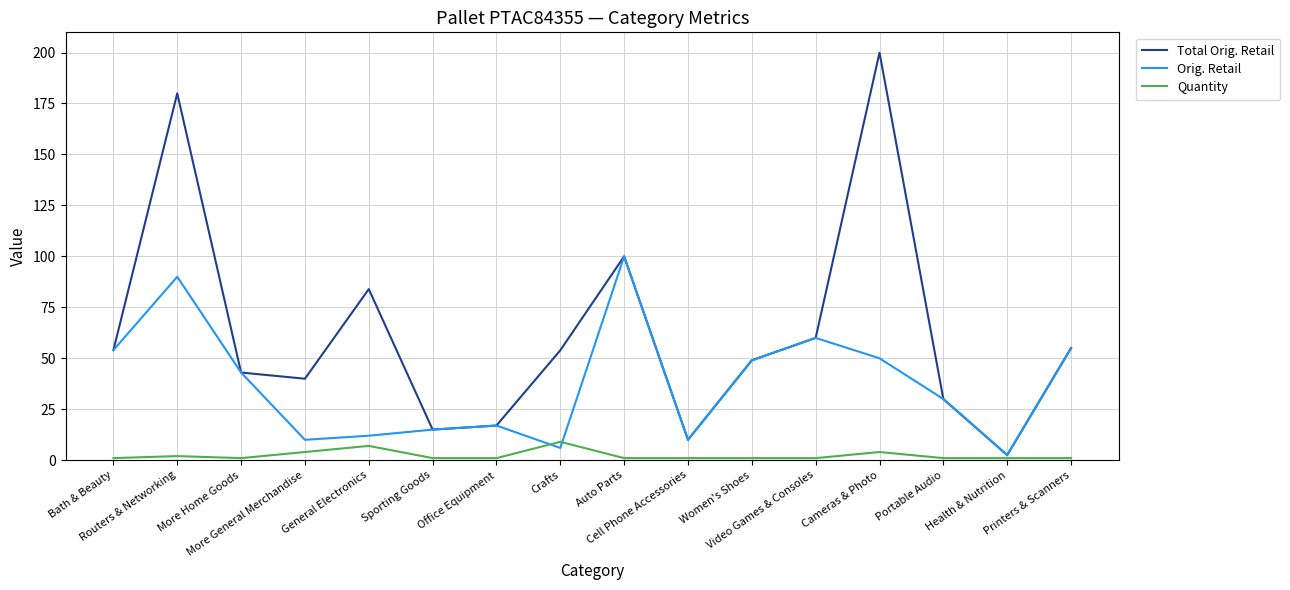

The Orig. Retail series shows 3.1 at More General Merchandise. True or false?

False